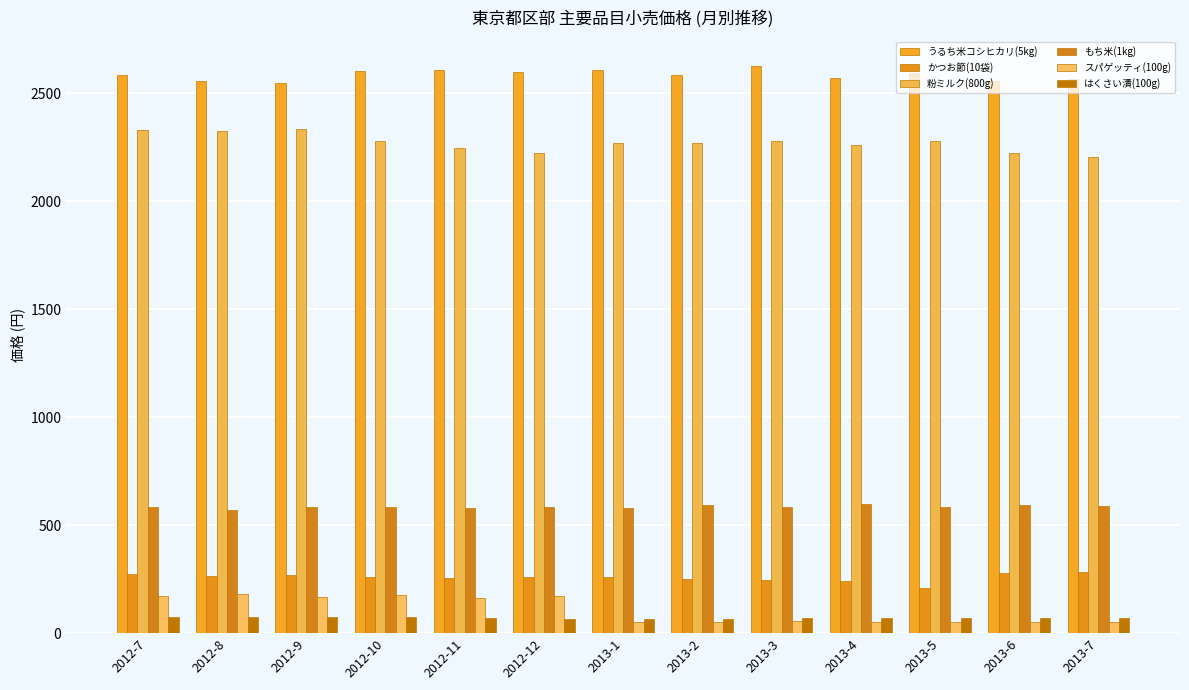

How many data points does each series have?

13